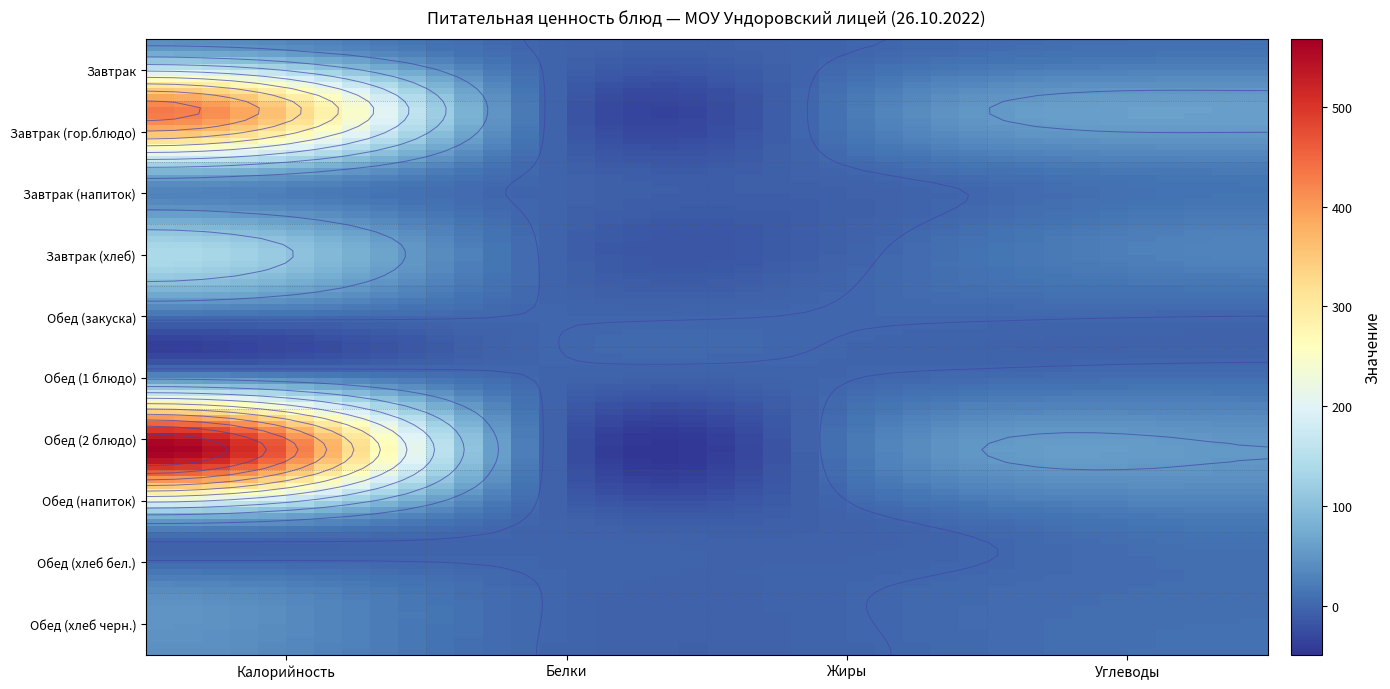

Reading right to left, extract all data points from this chart.

Завтрак: Углеводы=10.0	Жиры=0.4	Белки=0.4	Калорийность=42.7
Завтрак (гор.блюдо): Углеводы=61.4	Жиры=30.6	Белки=19.3	Калорийность=431.0
Завтрак (напиток): Углеводы=15.2	Жиры=0.1	Белки=0.2	Калорийность=58.6
Завтрак (хлеб): Углеводы=29.5	Жиры=0.5	Белки=4.6	Калорийность=133.2
Обед (закуска): Углеводы=1.2	Жиры=1.5	Белки=0.2	Калорийность=18.9
Обед (1 блюдо): Углеводы=9.3	Жиры=2.4	Белки=1.9	Калорийность=64.5
Обед (2 блюдо): Углеводы=52.2	Жиры=30.8	Белки=23.7	Калорийность=567.7
Обед (напиток): Углеводы=20.2	Жиры=0.2	Белки=1.0	Калорийность=81.6
Обед (хлеб бел.): Углеводы=6.8	Жиры=0.2	Белки=1.3	Калорийность=33.1
Обед (хлеб черн.): Углеводы=9.8	Жиры=0.2	Белки=1.5	Калорийность=44.4